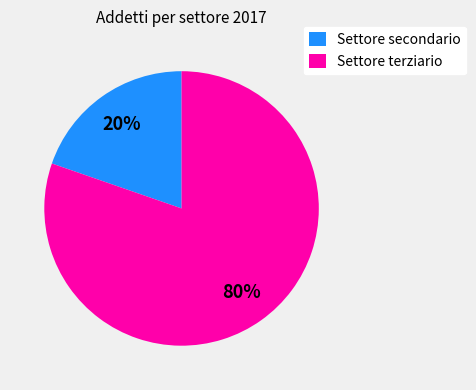

The Settore terziario slice represents 74% of the pie. True or false?

False